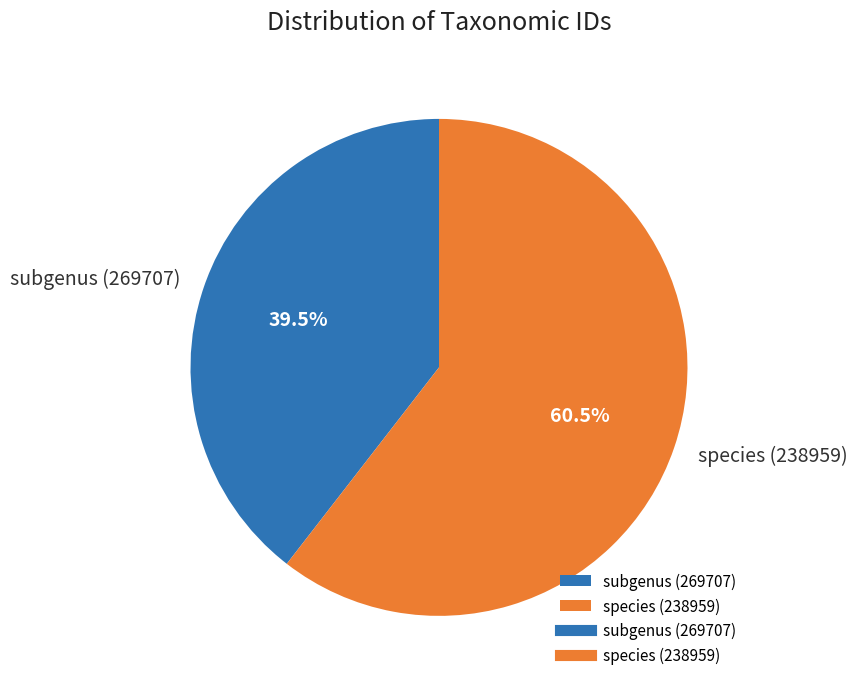

What portion of the pie excludes subgenus (269707)?

60.5%